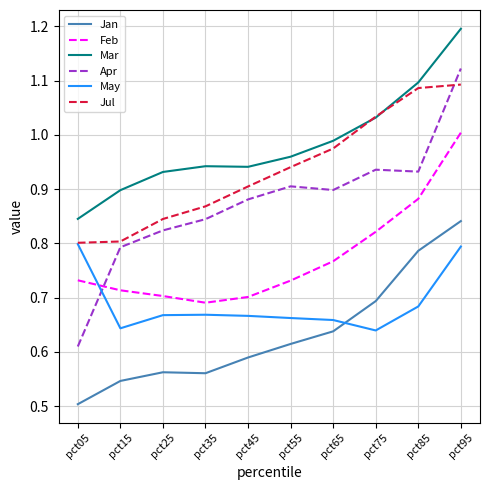

True or false: May and Mar intersect in this chart.

False